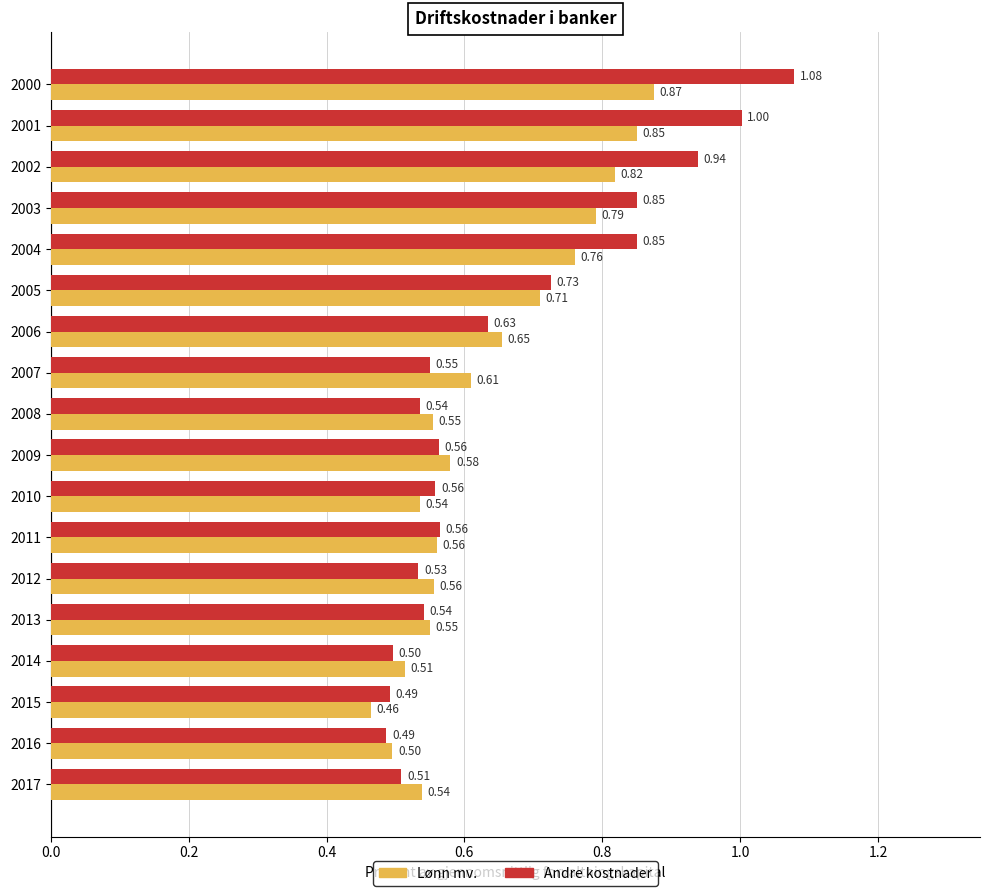

Which series has the largest range (max minus min)?

Andre kostnader